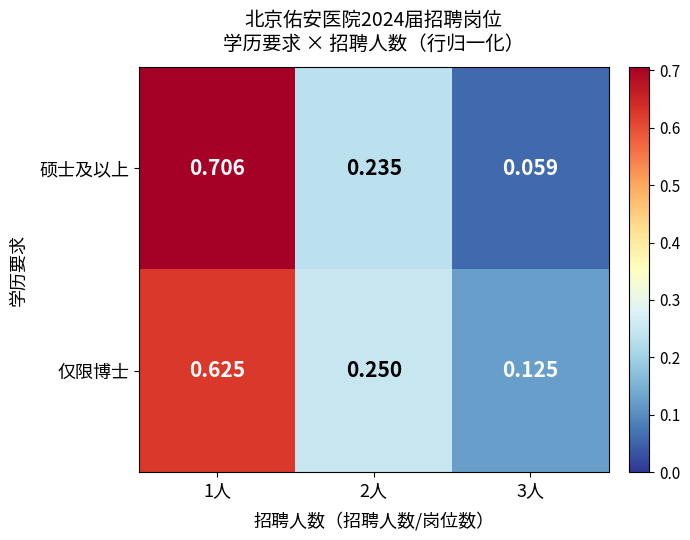

Is the value of 硕士及以上 at 2人 greater than the value of 仅限博士 at 3人?

Yes